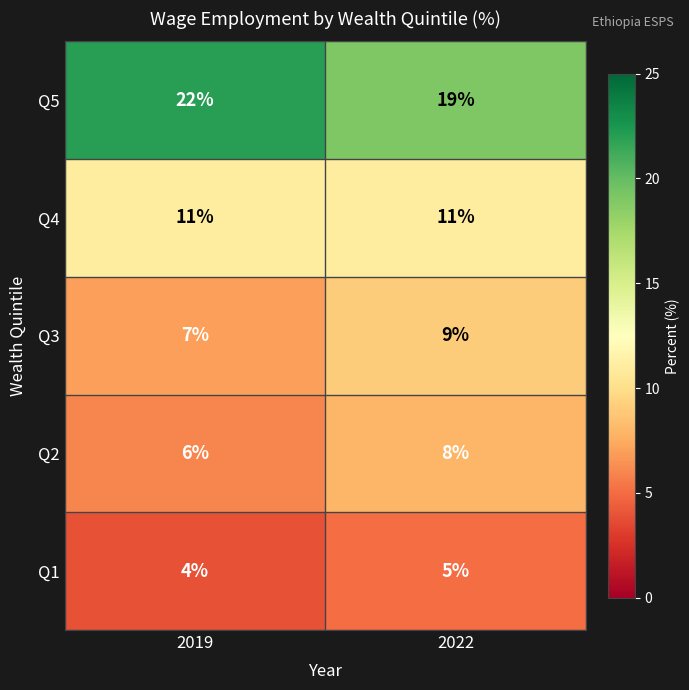

Reading left to right, what are all the values shown in this chart?

Q5: 2019=22	2022=19
Q4: 2019=11	2022=11
Q3: 2019=7	2022=9
Q2: 2019=6	2022=8
Q1: 2019=4	2022=5